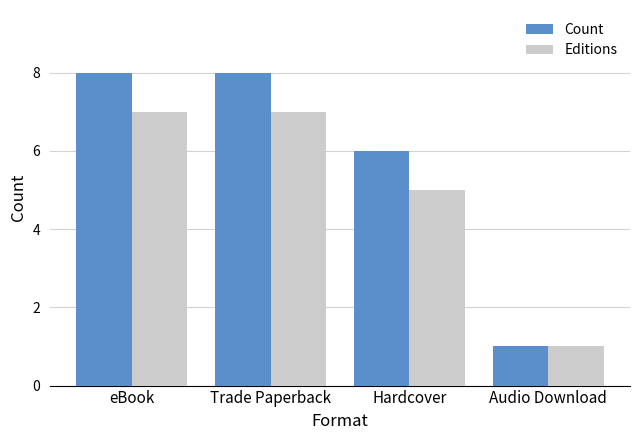

Is the value of Count at Hardcover greater than the value of Editions at eBook?

No